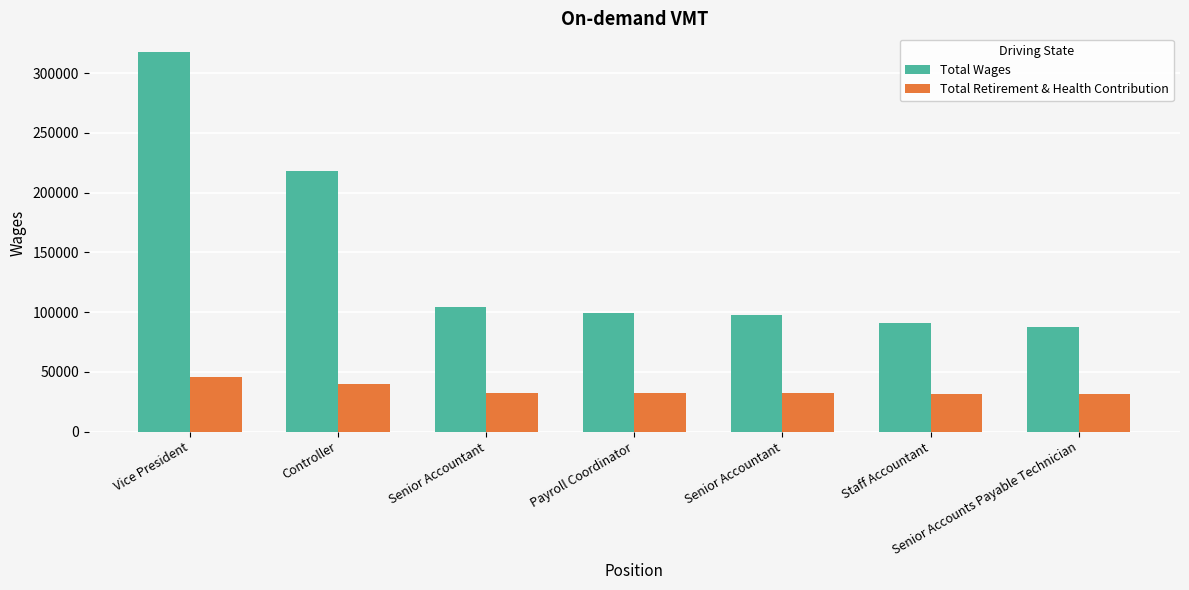

Are the bars horizontal?

No